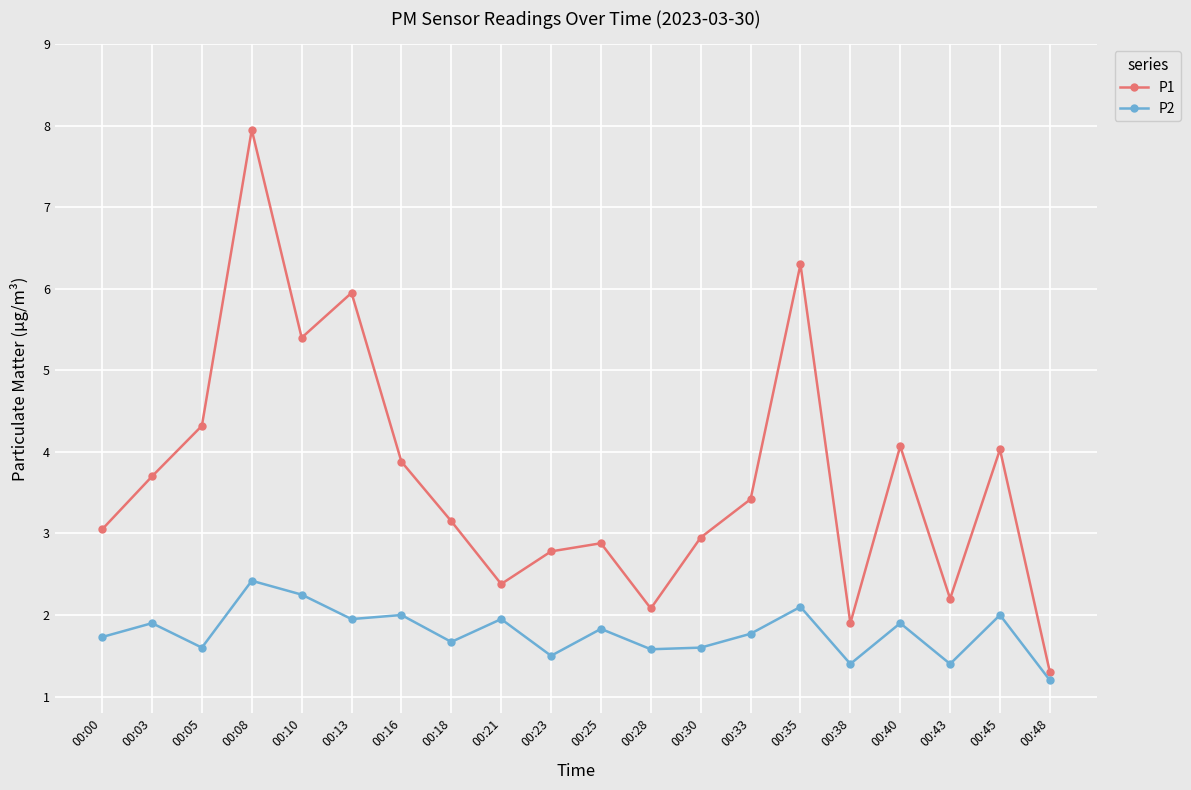

True or false: P2 and P1 cross at least once.

False